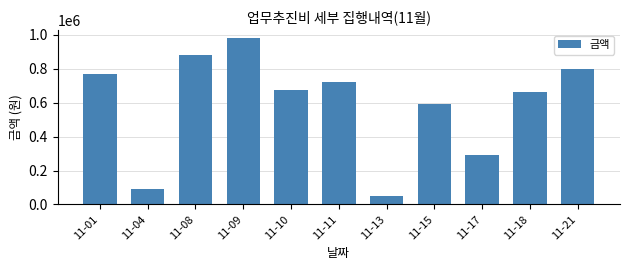

What is the difference between the maximum and minimum values?

928000